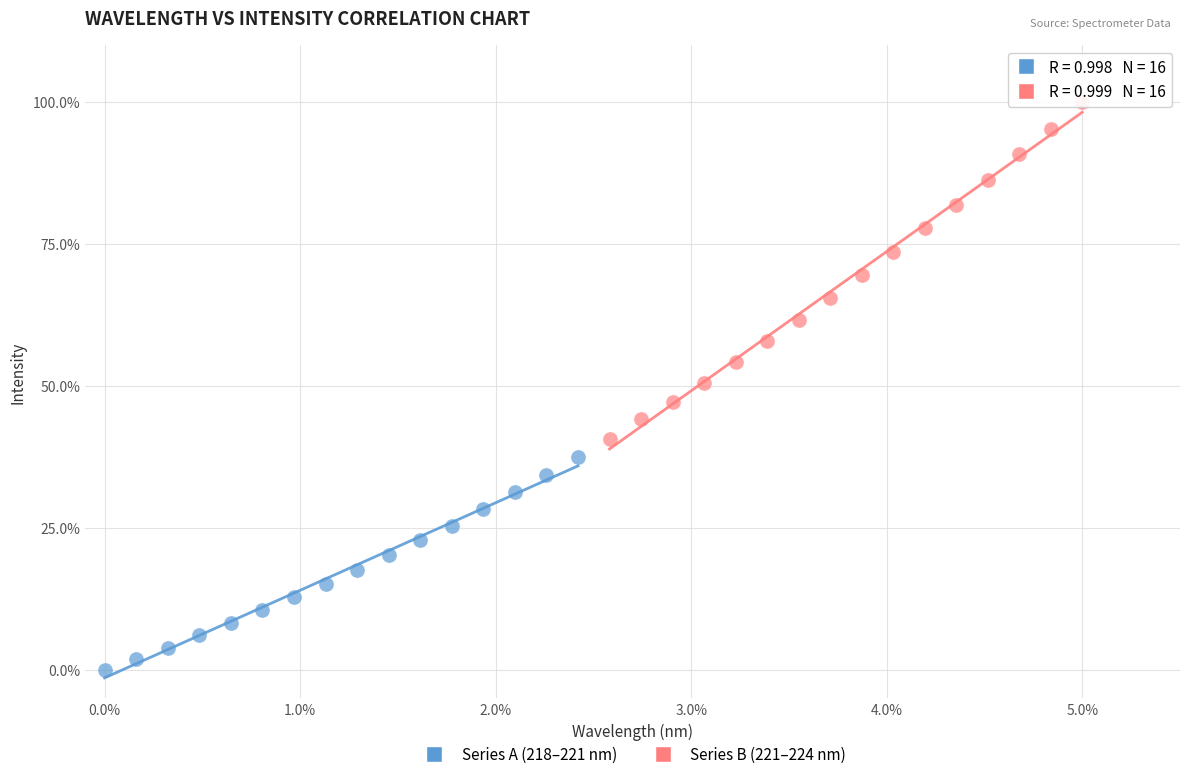

Which series reaches the minimum Y coordinate?

Series A (218–221 nm)